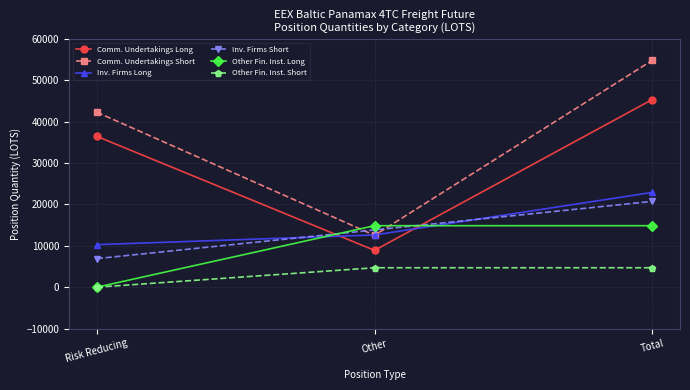

At which label is Inv. Firms Long closest to 16591?

Other